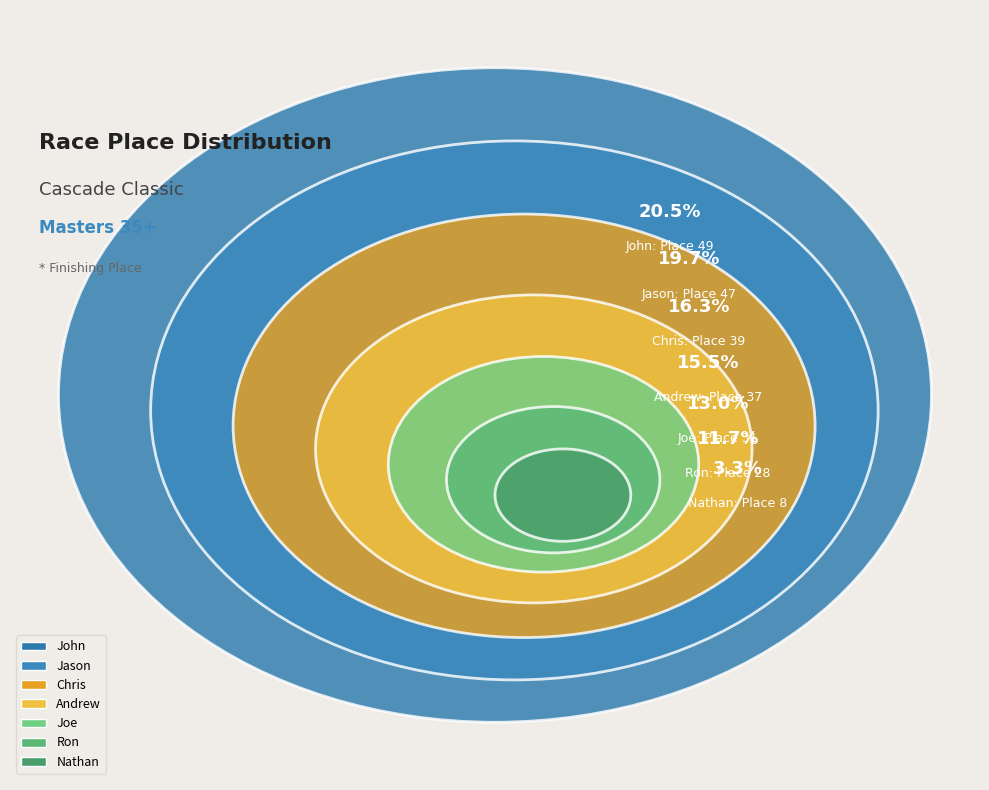

Between John and Andrew, which is larger?

John